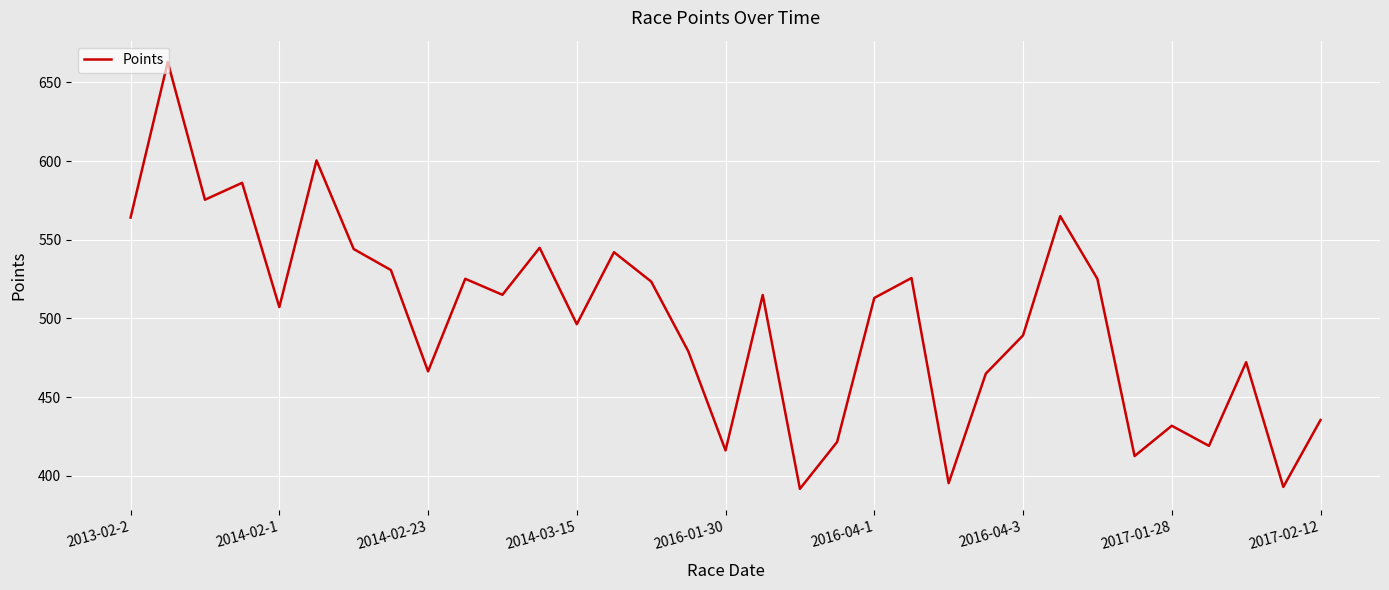

What is the maximum value shown in the chart?

663.0